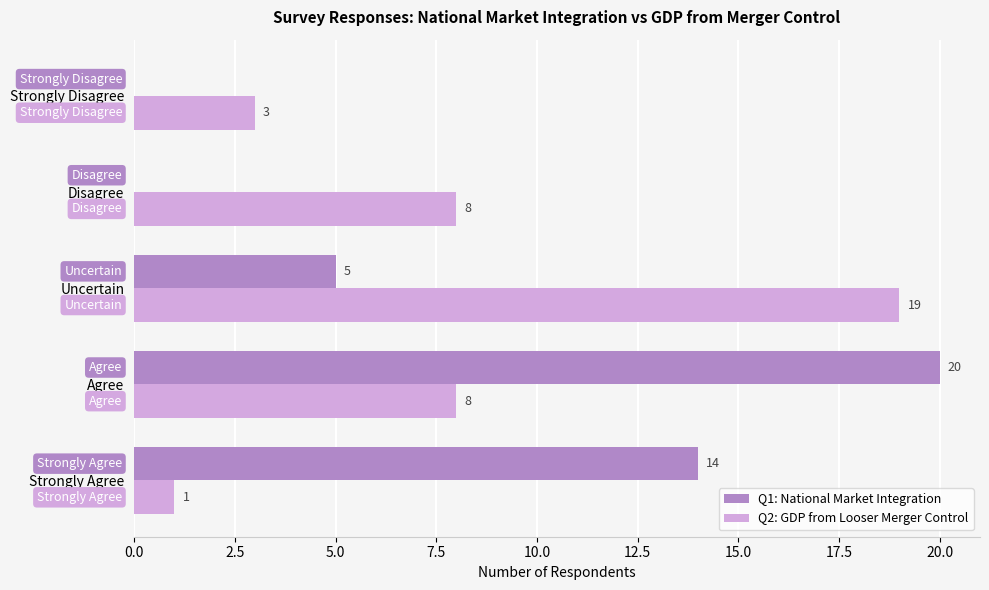

What is the sum of the Q1: National Market Integration values at Disagree and Uncertain?

5